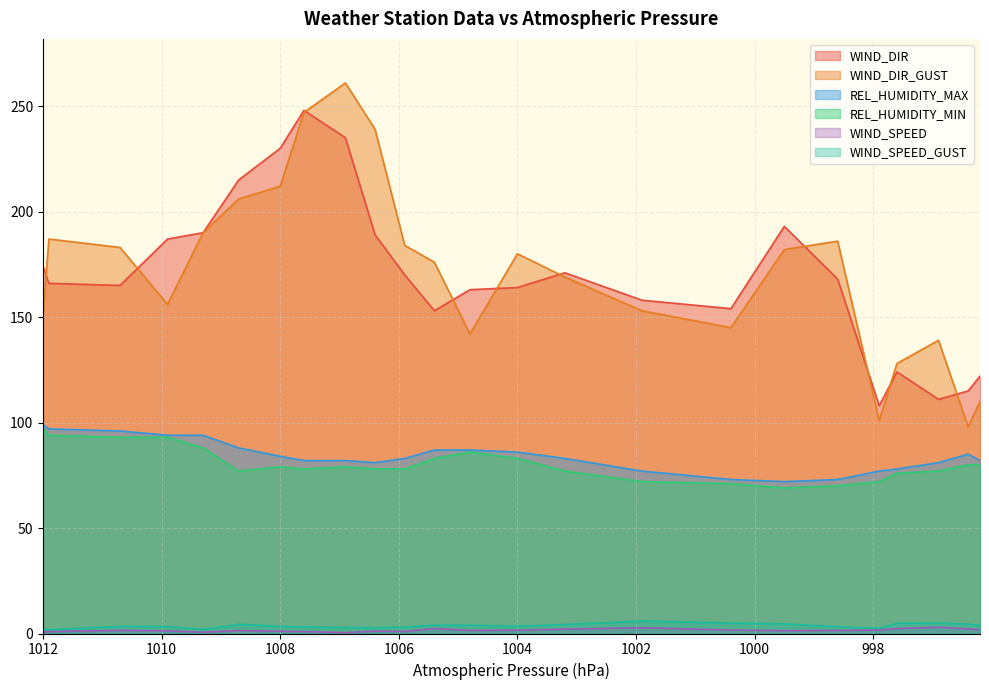

At which category is the sum across all series the highest?

1006.9